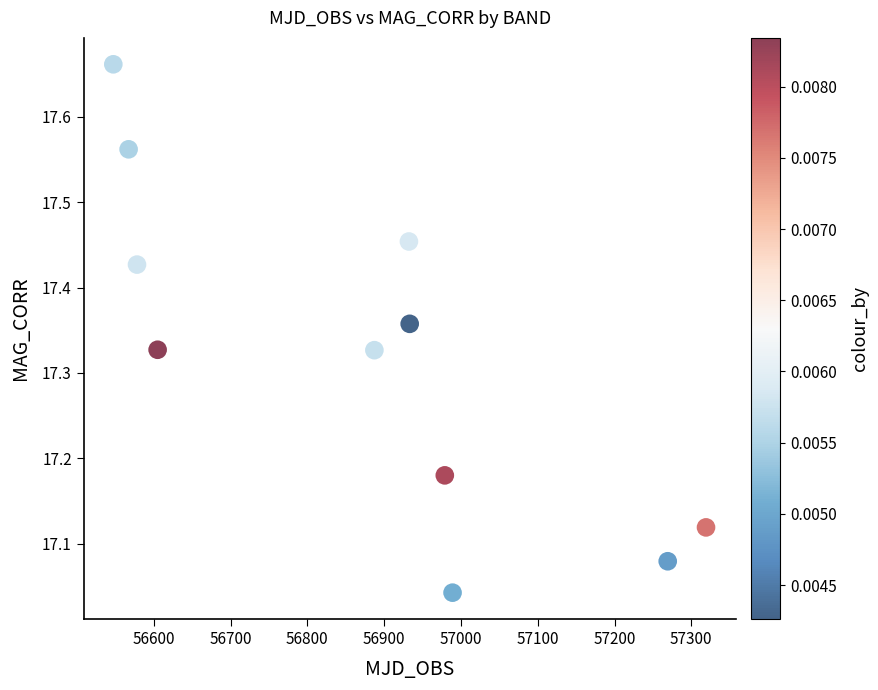

What is the range of X values (max minus min)?

771.8